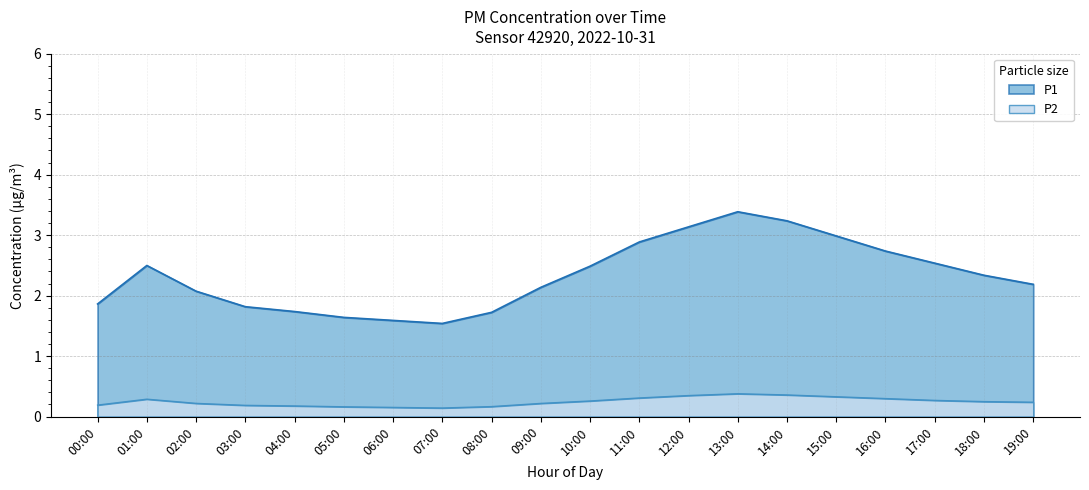

Where is the first local minimum?

07:00